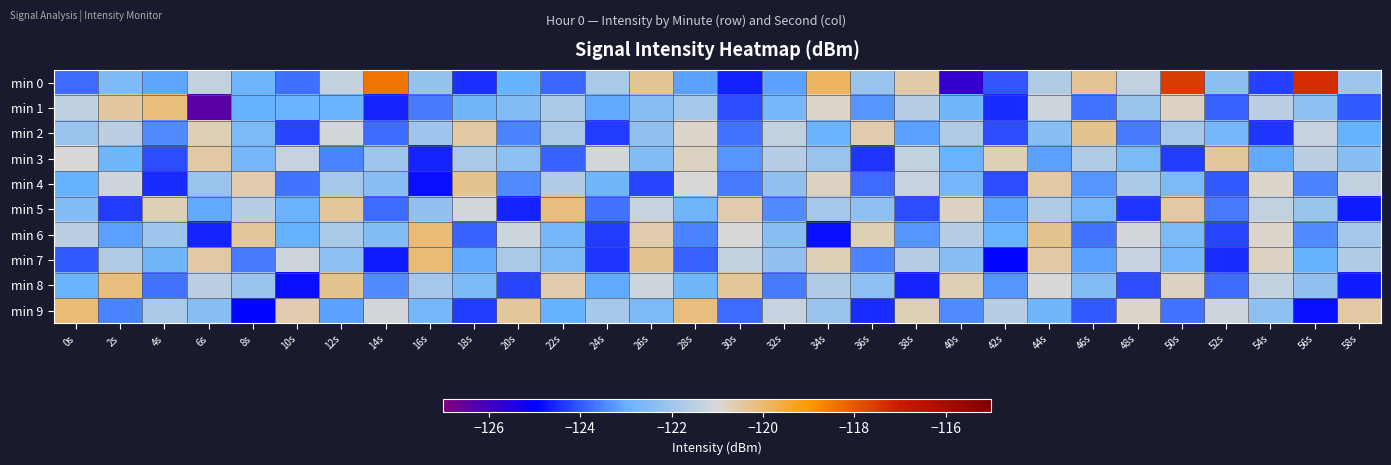

Which series has the largest total across all categories?

min 0